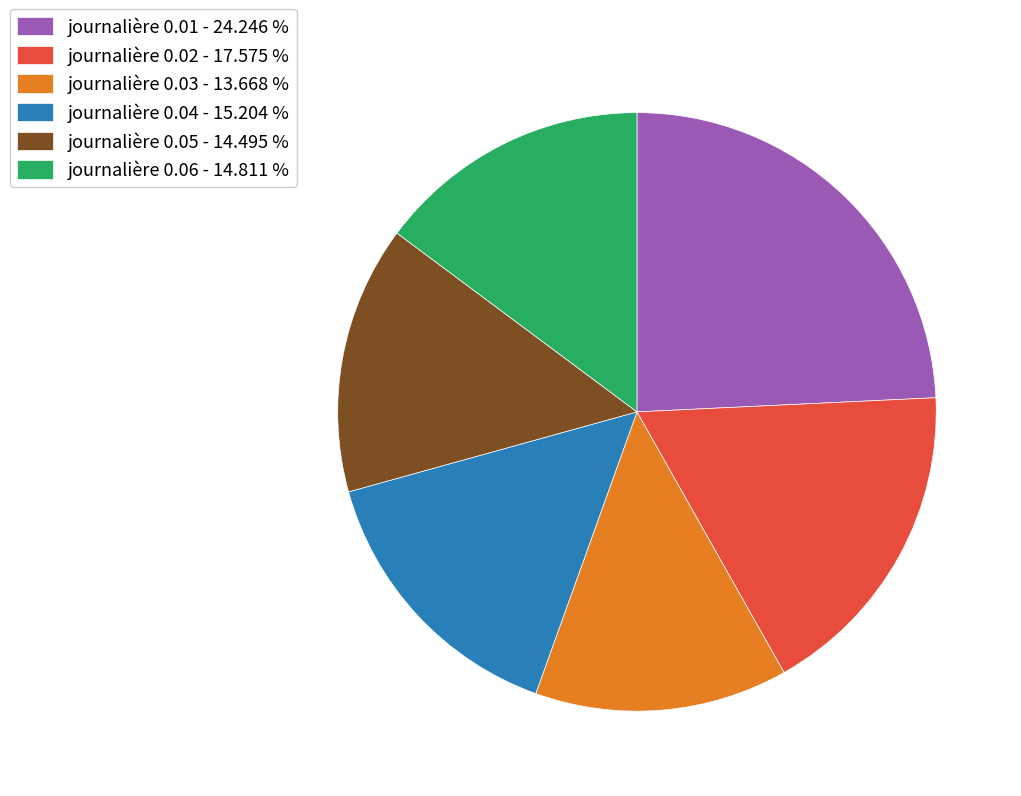

Approximately how many times larger is the value at journalière 0.05 - 14.495 % compared to journalière 0.01 - 24.246 %?

0.6